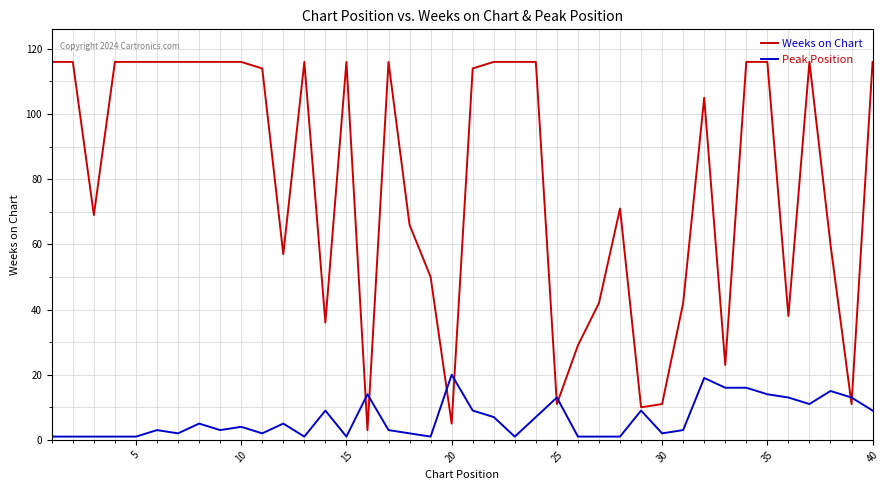

Which series has the largest total across all categories?

Weeks on Chart